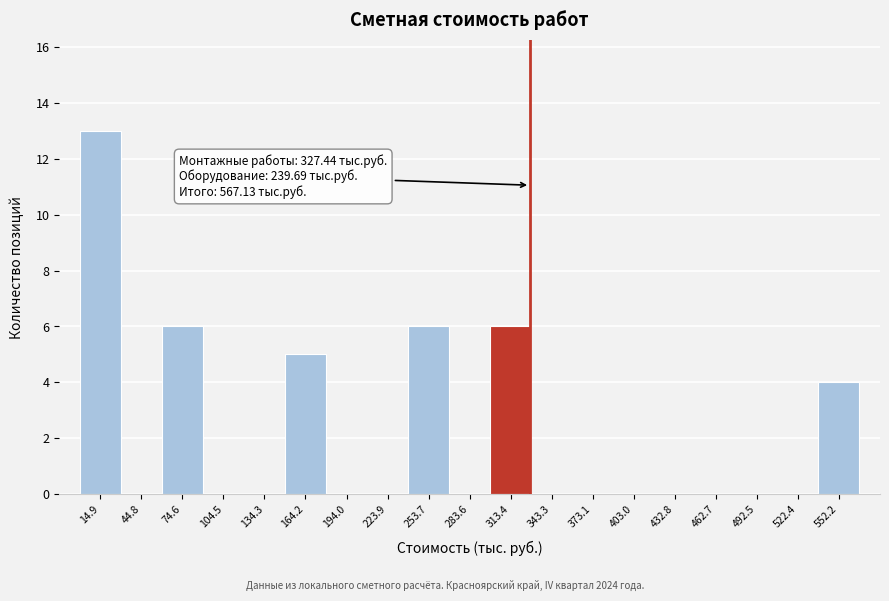

Over which range of the x-axis is the bar tallest?

0 to 30